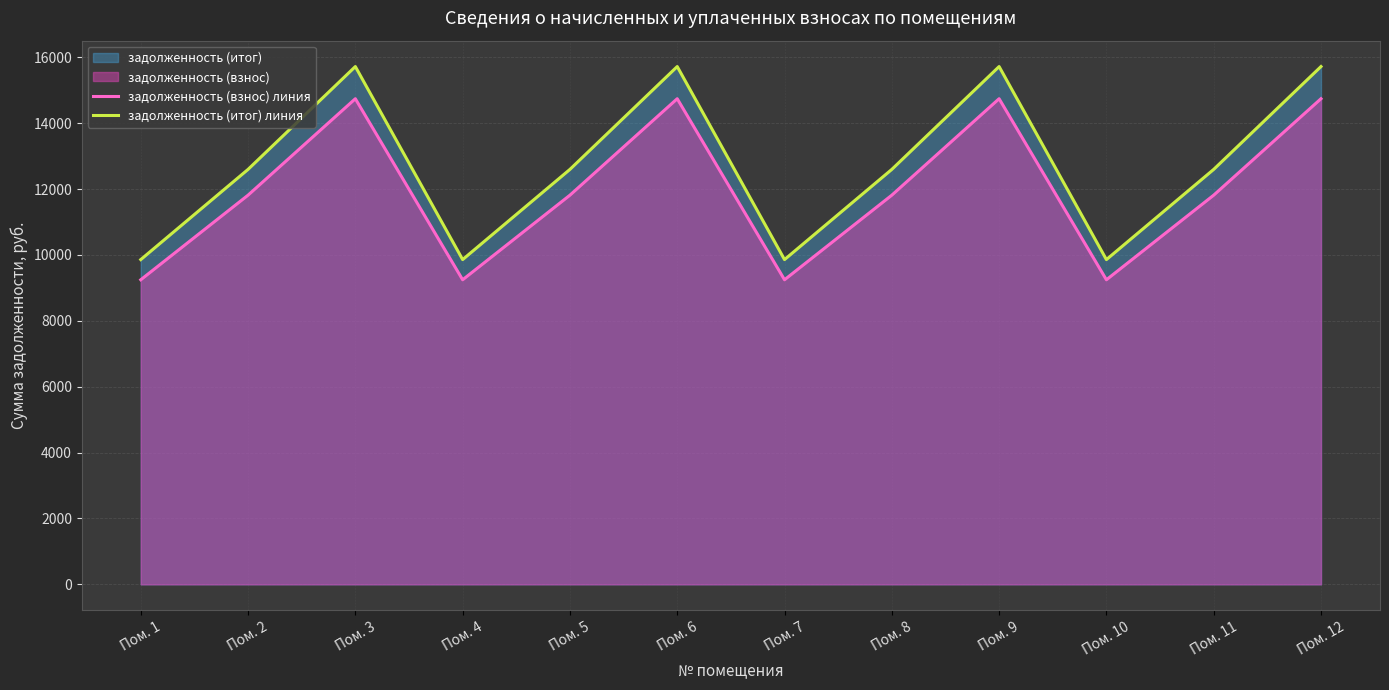

What is the spread (max minus min) of values at Пом. 5?

782.5